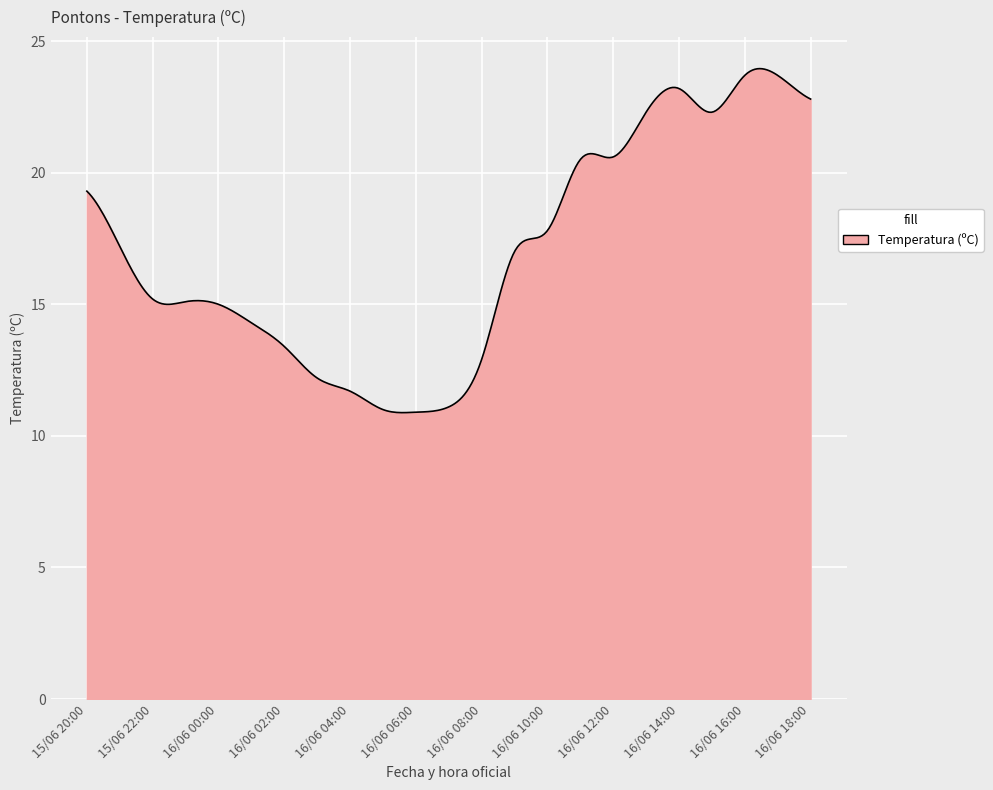

What is the difference between the maximum and minimum values?

13.1